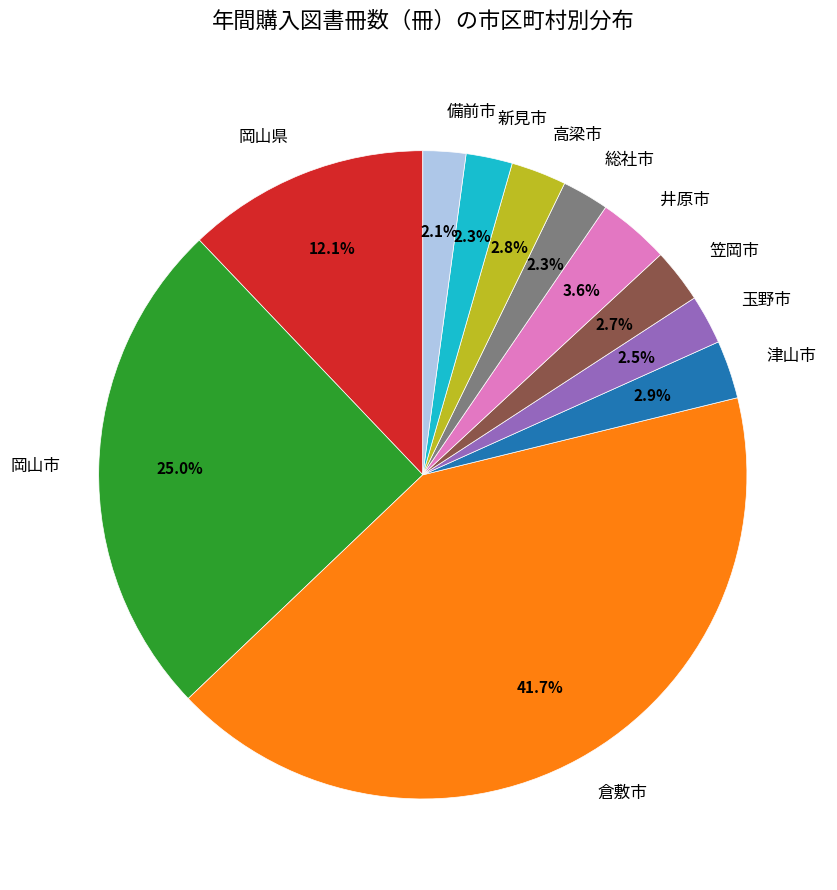

Does any single category account for the majority?

No